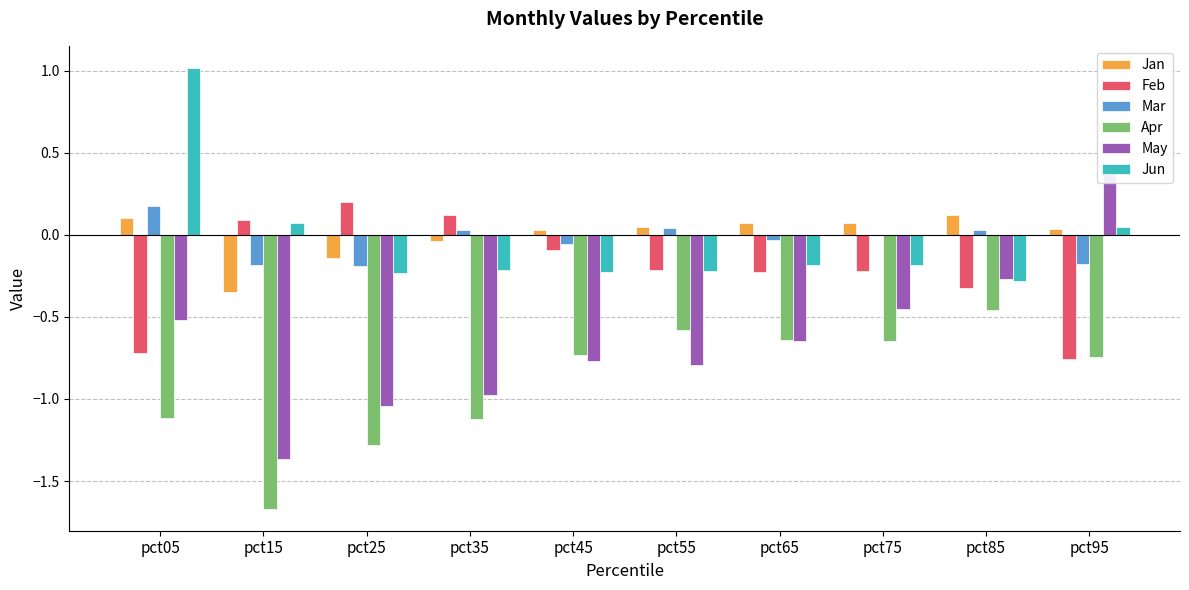

At which label does Jan reach its peak?

pct85